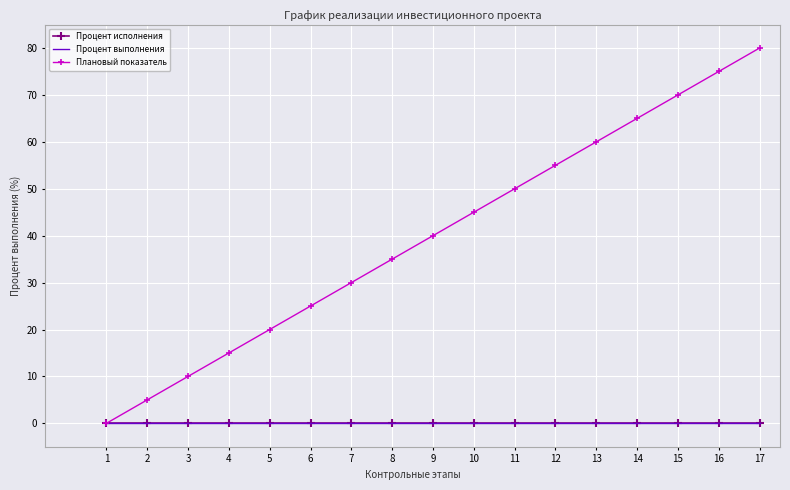

Which series has the largest total across all categories?

Плановый показатель